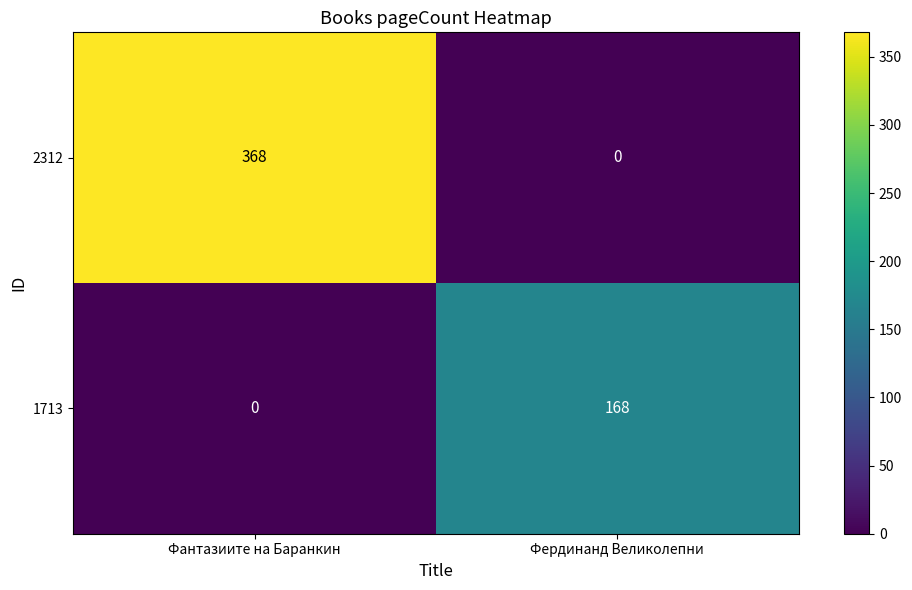

How many data points in 1713 are less than 168?

1